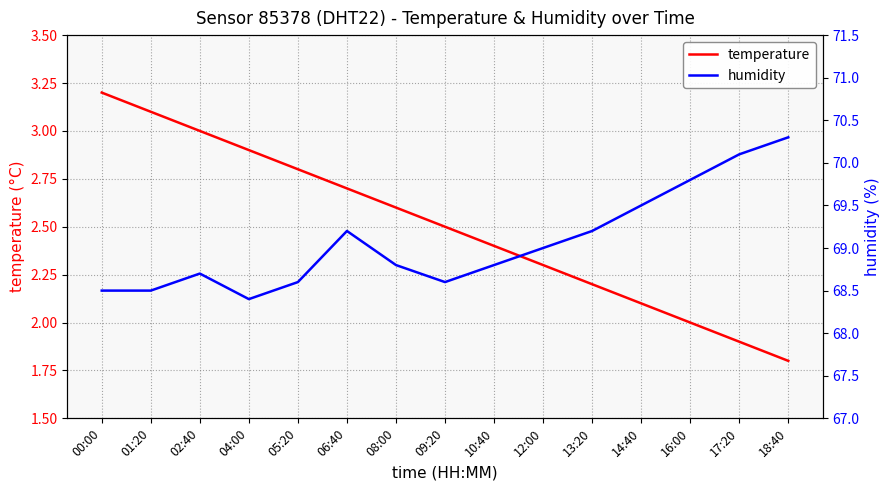

At which category does humidity reach its first local peak?

02:40